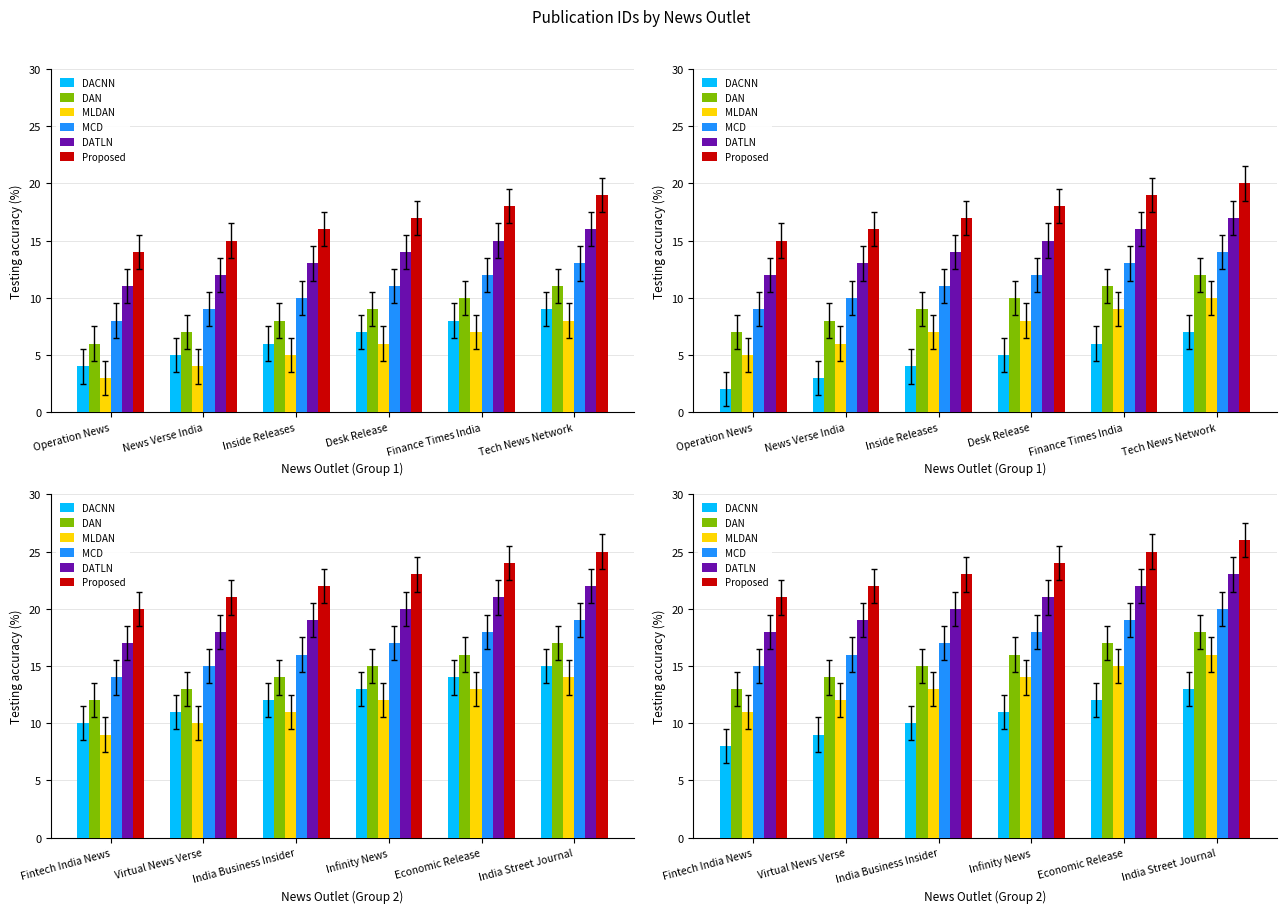

Does the chart contain stacked bars?

No